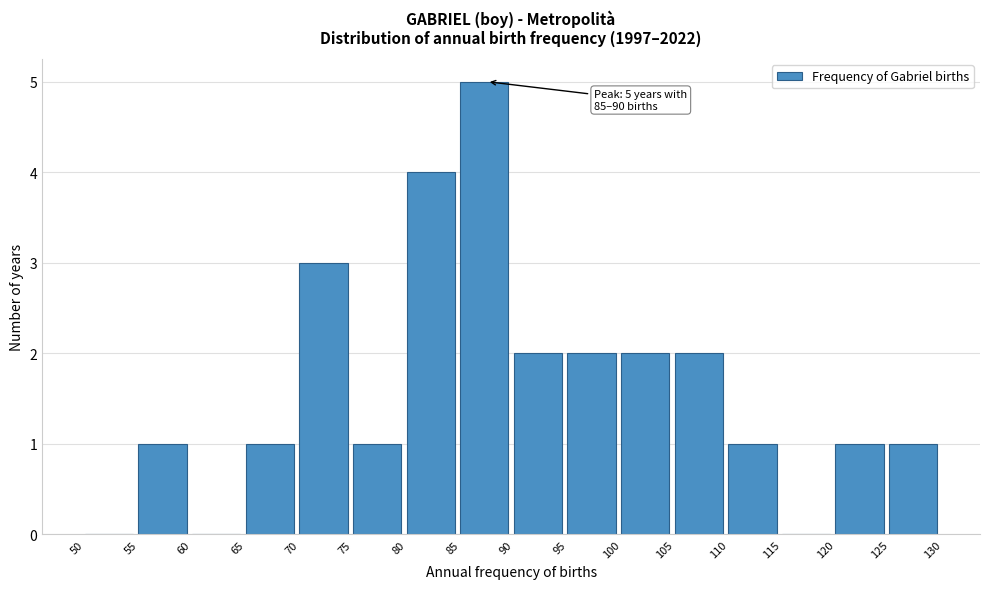

Which range on the x-axis has the tallest bar?

85 to 90